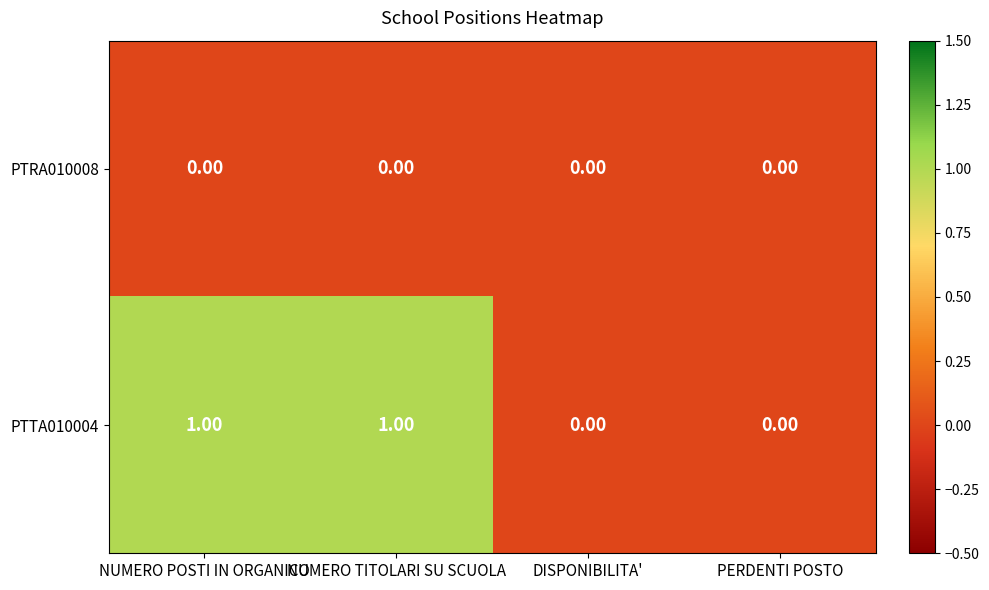

Which series has the largest total across all categories?

PTTA010004